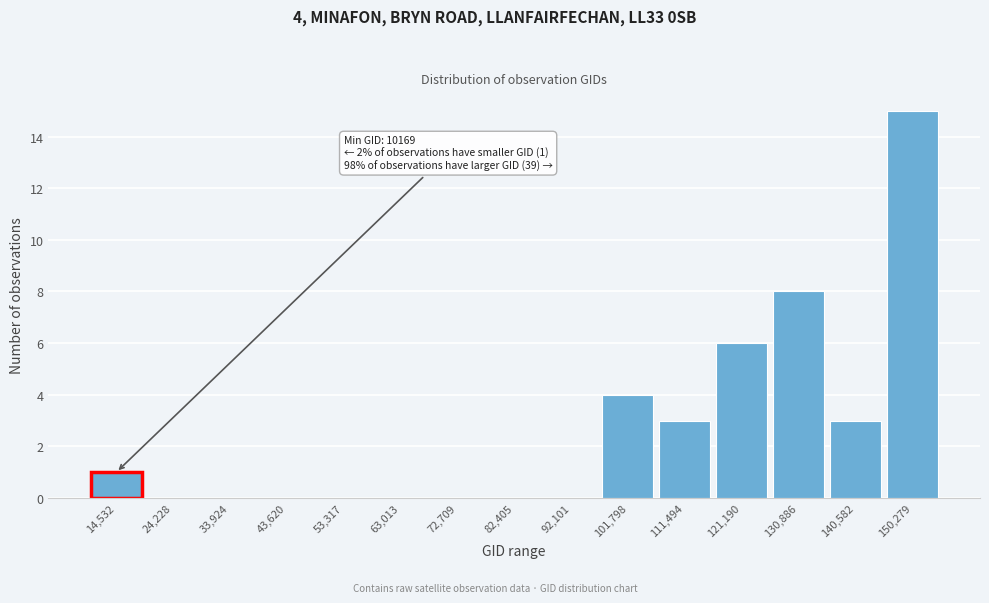

Over which range of the x-axis is the bar tallest?

146000 to 156000